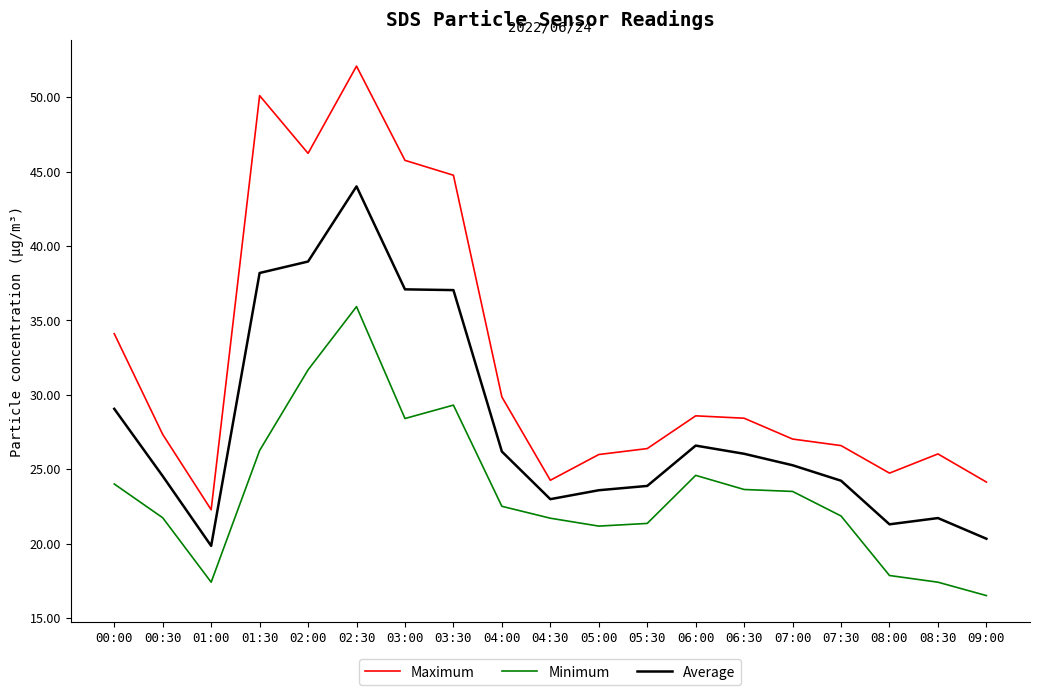

Read the Minimum value at 00:00.

24.0